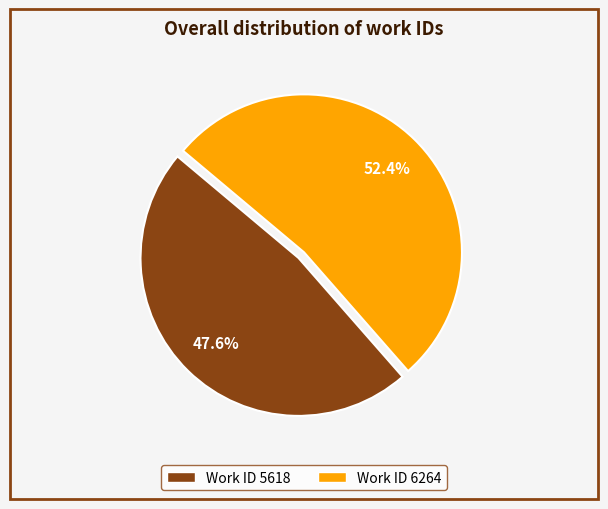

Do Work ID 6264 and Work ID 5618 together represent more than half of the pie?

Yes